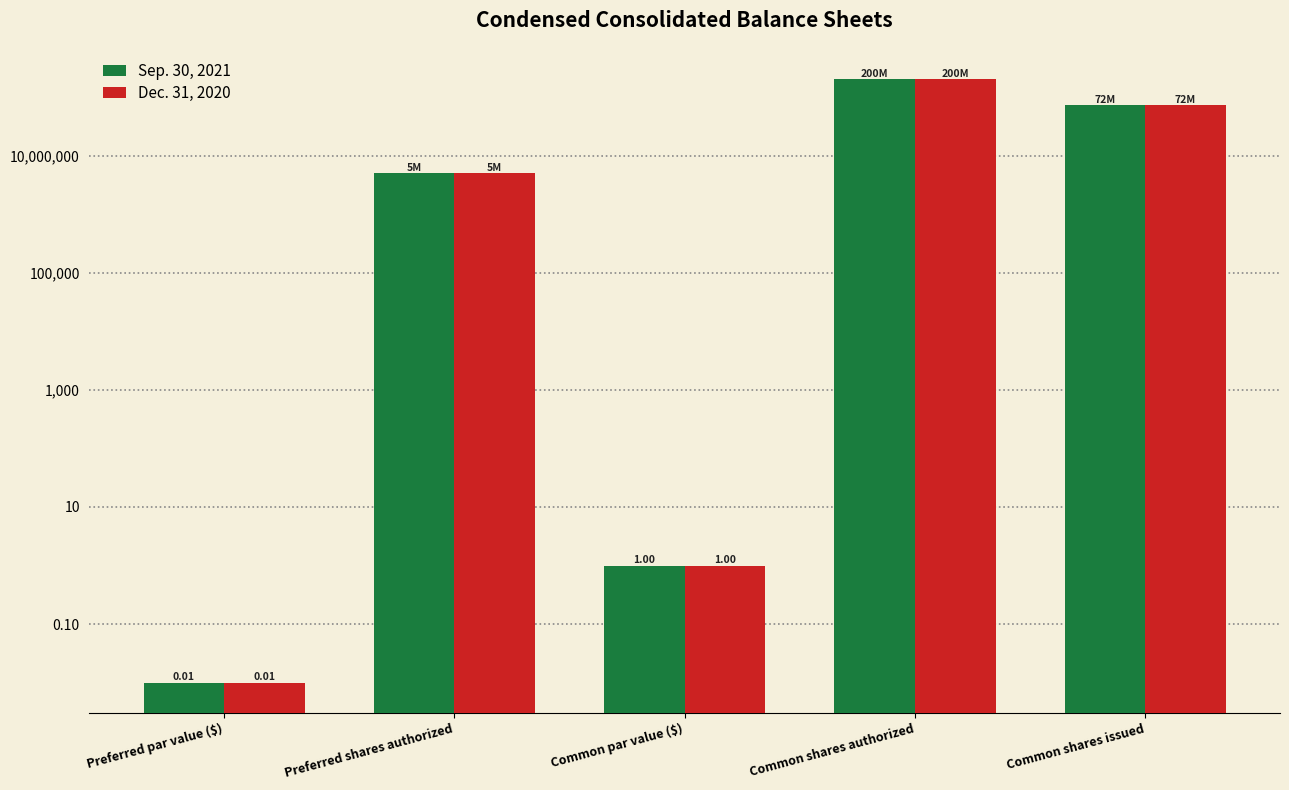

Which has a higher value, Common shares issued or Preferred par value ($)?

Common shares issued